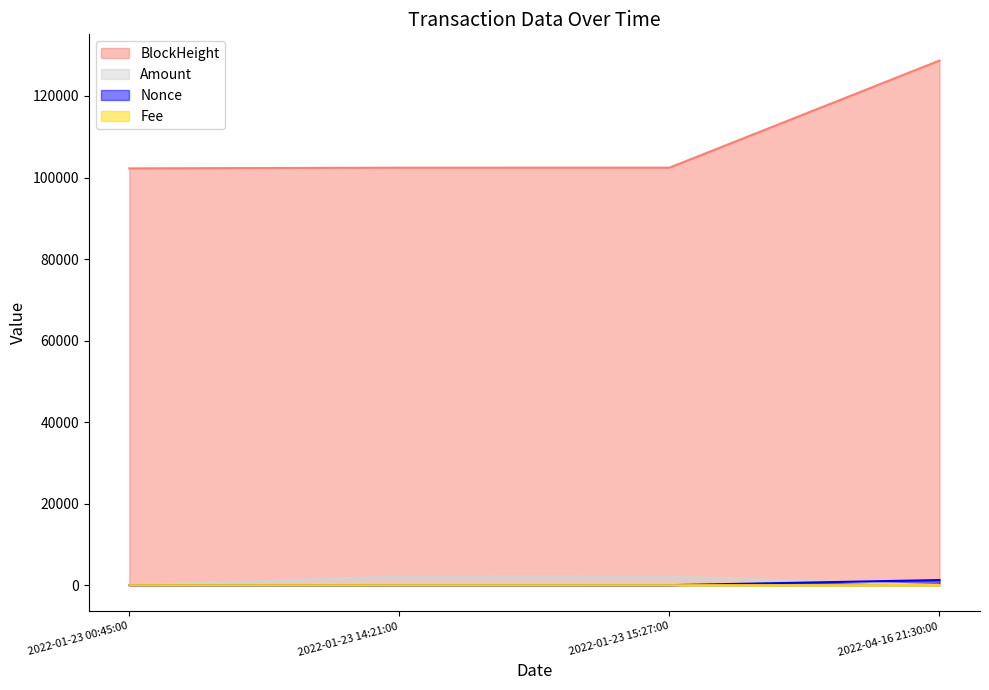

True or false: Amount and BlockHeight intersect in this chart.

False